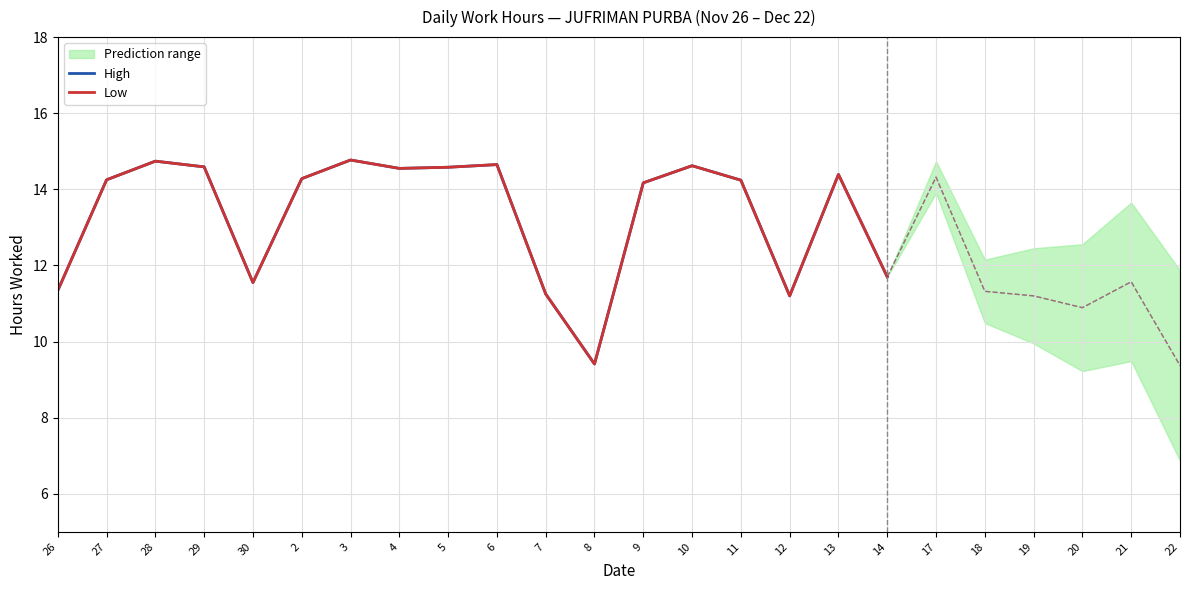

Which label corresponds to the smallest value in the chart?

8